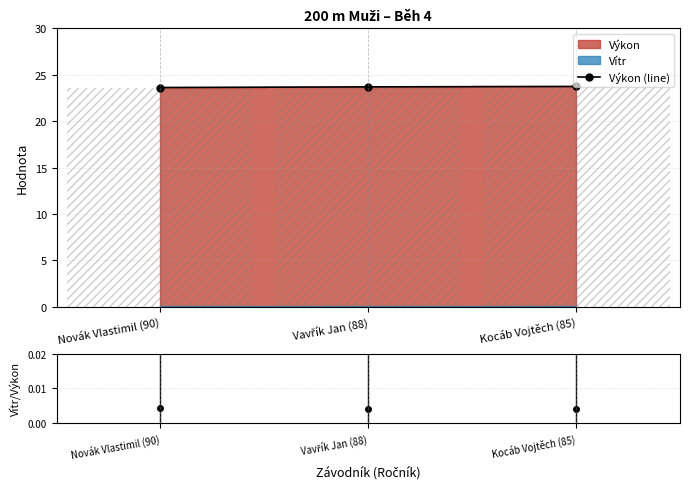

What position from the right is Vavřík Jan (88)?

2